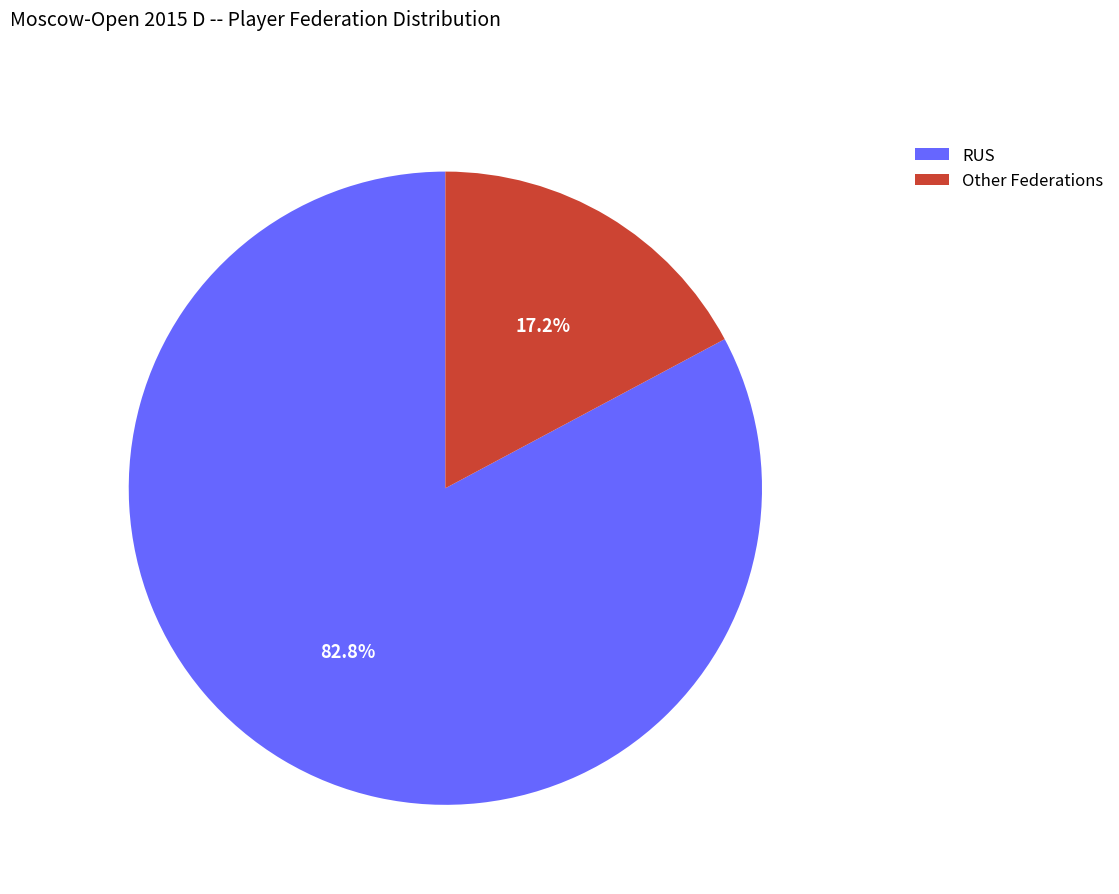

To the nearest percent, what is the difference between the largest and smallest slice percentages?

66%